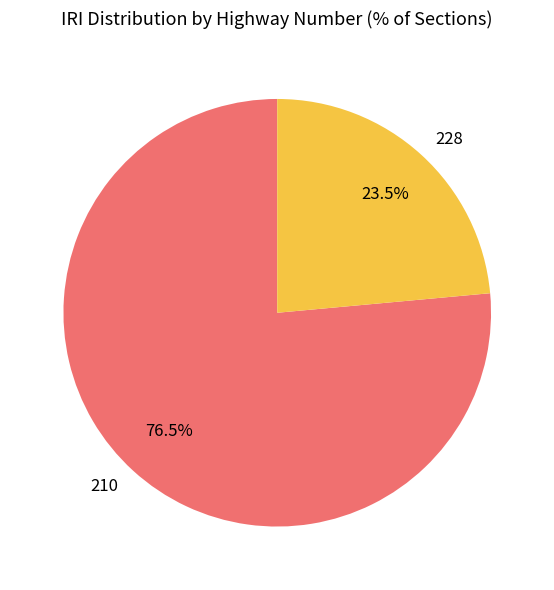

Which slice represents more than half of the pie?

210